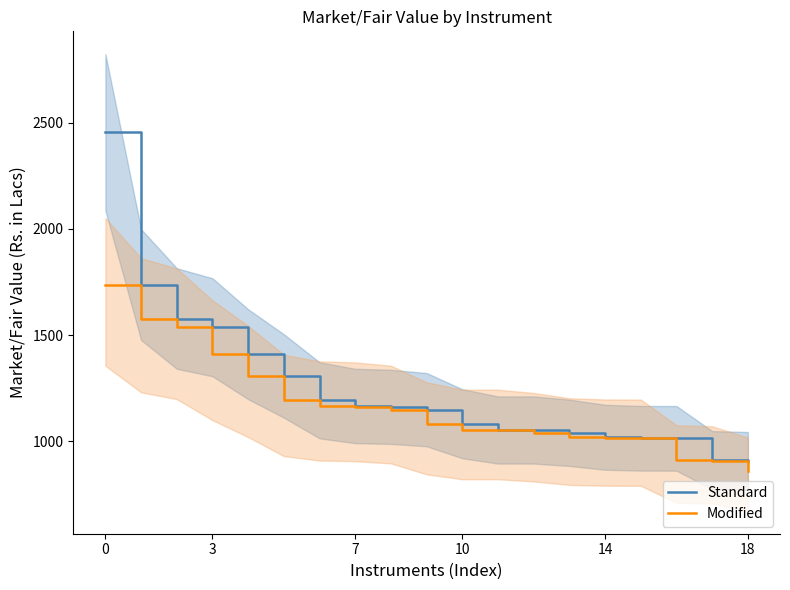

What value does the Standard series have at 18?

907.9